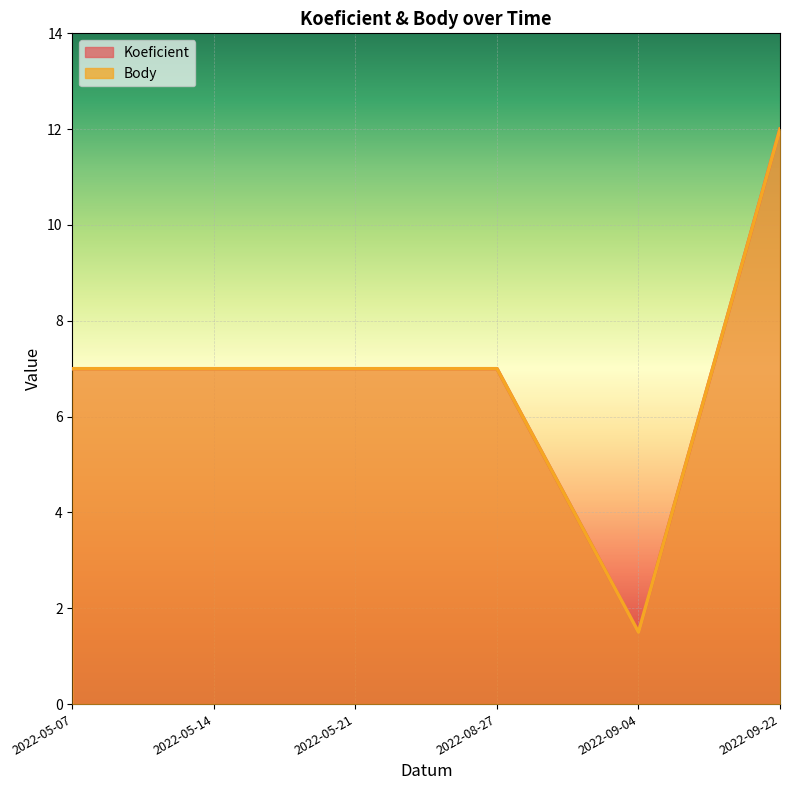

In Koeficient, how many points are lower than both neighbors (excluding endpoints)?

1